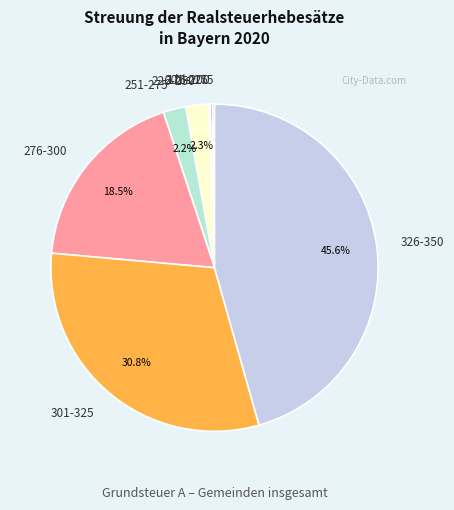

To the nearest percent, what portion does 251-275 represent?

2%